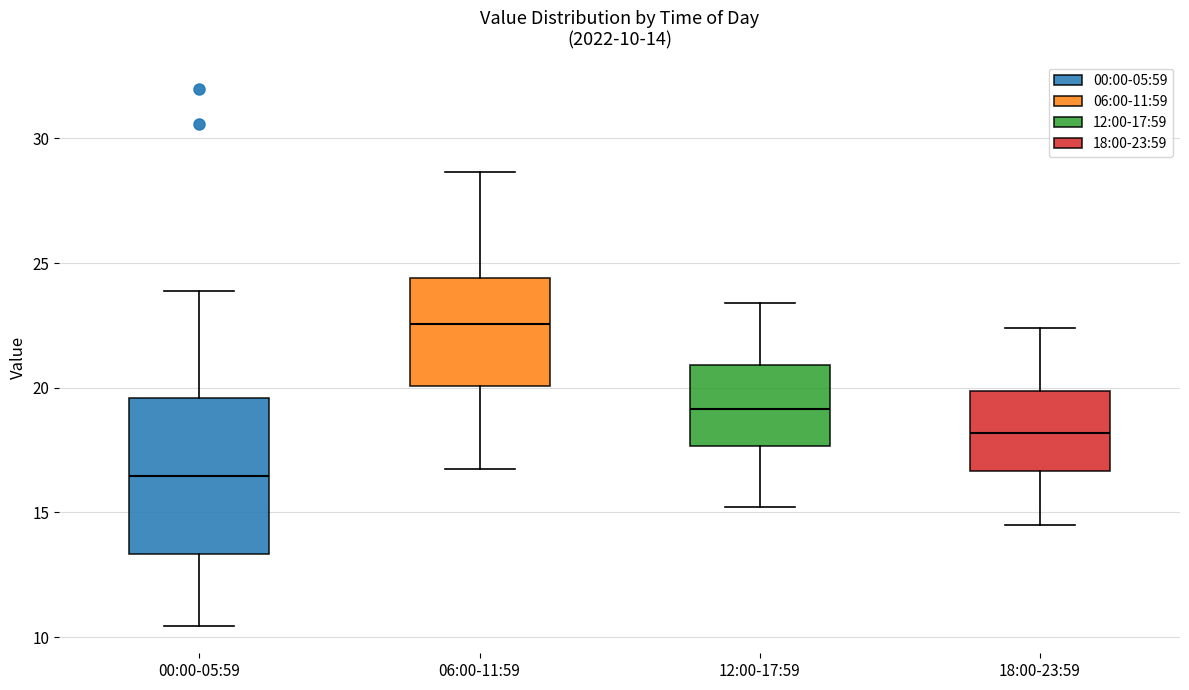

Which box has the lowest median line?

00:00-05:59